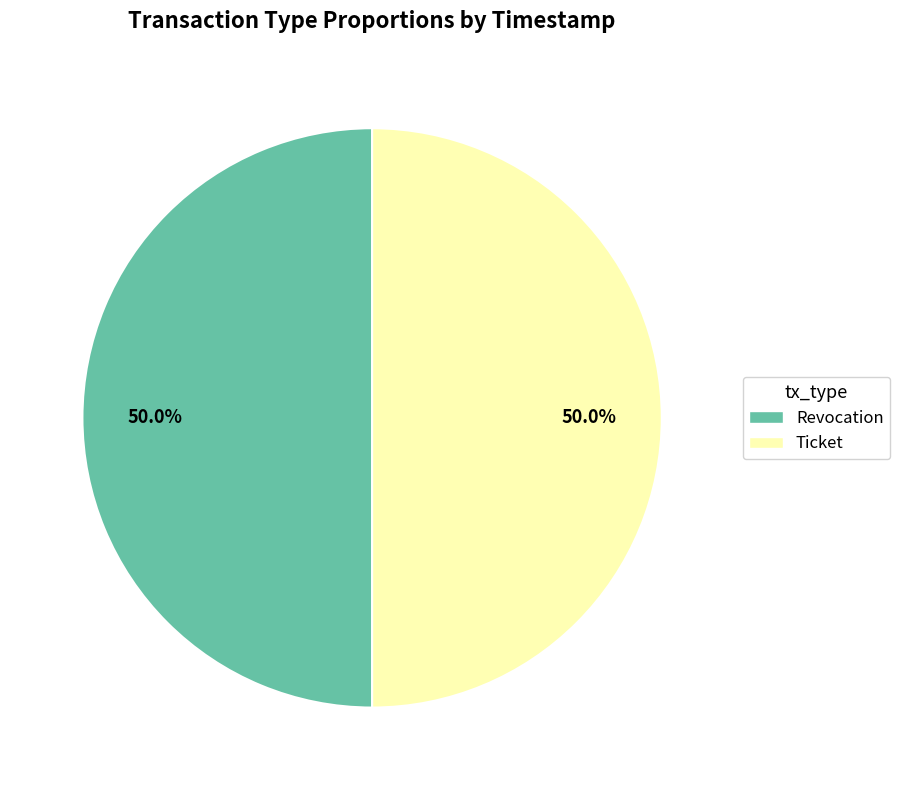

Is it true that Ticket is 38% of the pie?

False